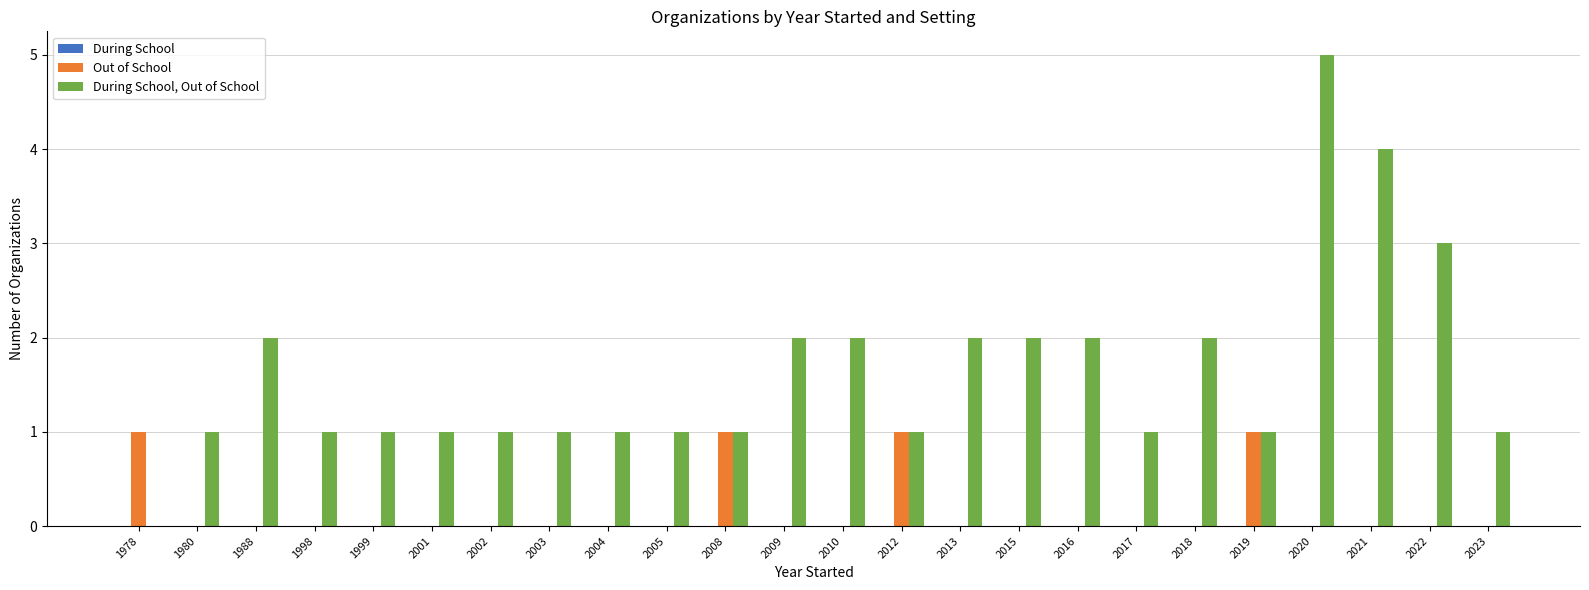

What is the greatest value displayed?

5